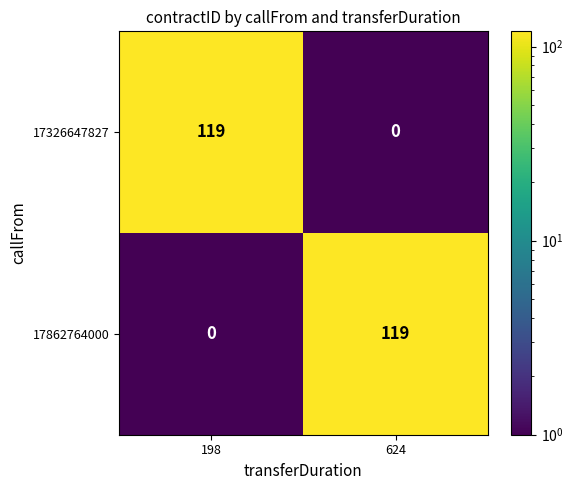

What is the spread (max minus min) of values at 198?

119